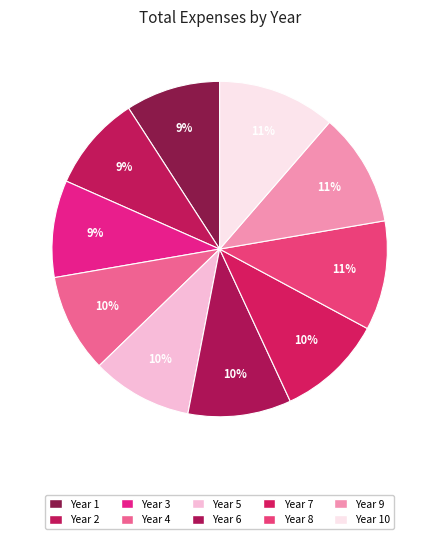

To the nearest percent, what percentage of the pie is Year 6?

10%